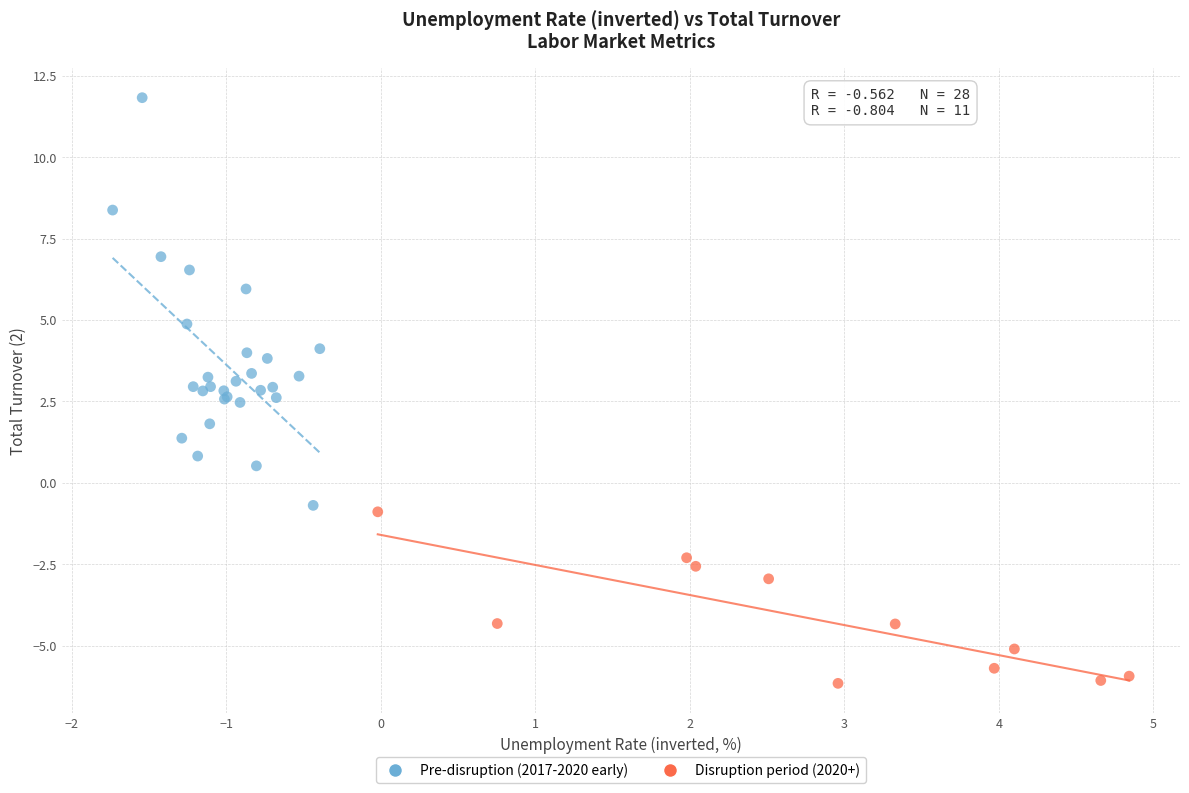

Which series contains the lowest Y value?

Disruption period (2020+)